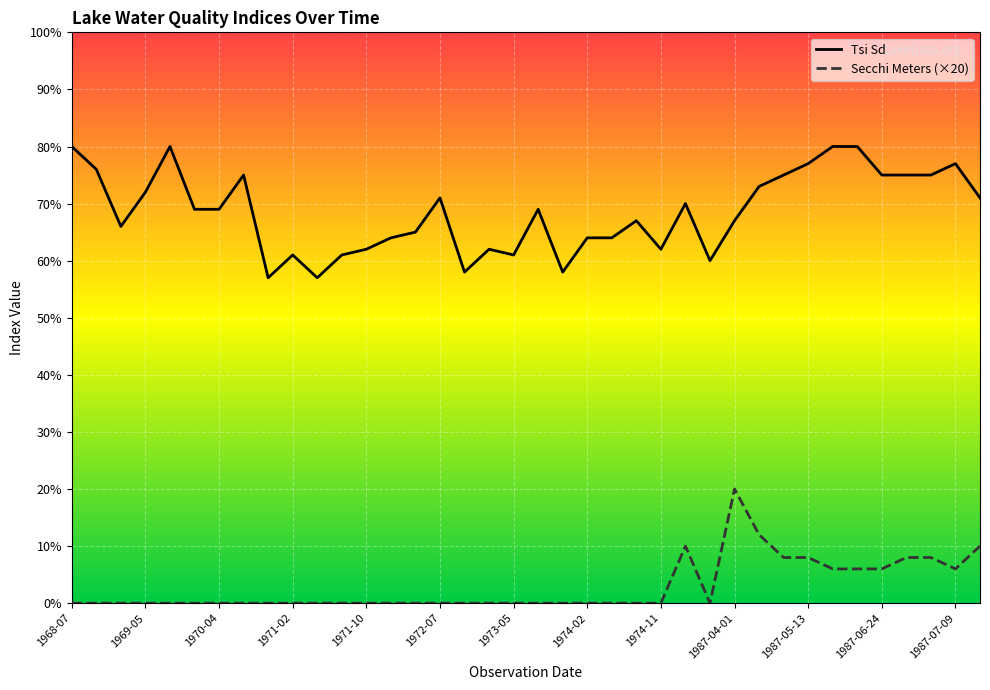

Is the value of Tsi Sd at 1969-07 greater than the value of Secchi Meters at 1987-05-13?

Yes